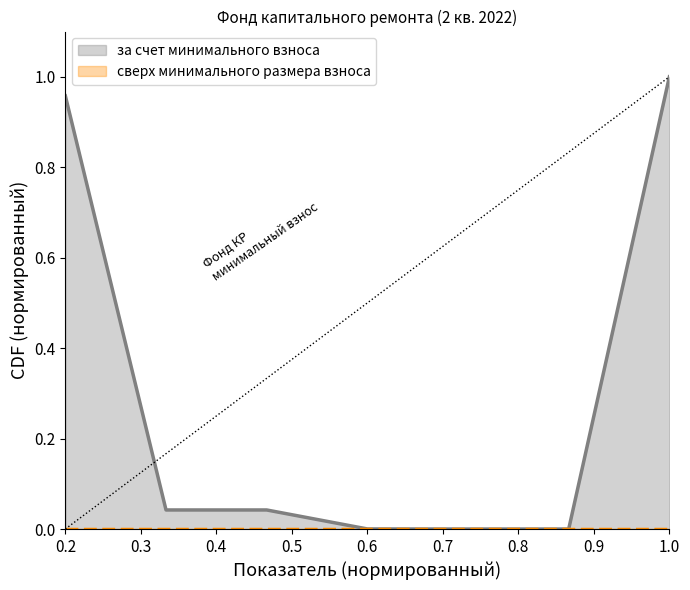

Which series has the widest spread of values?

за счет минимального взноса